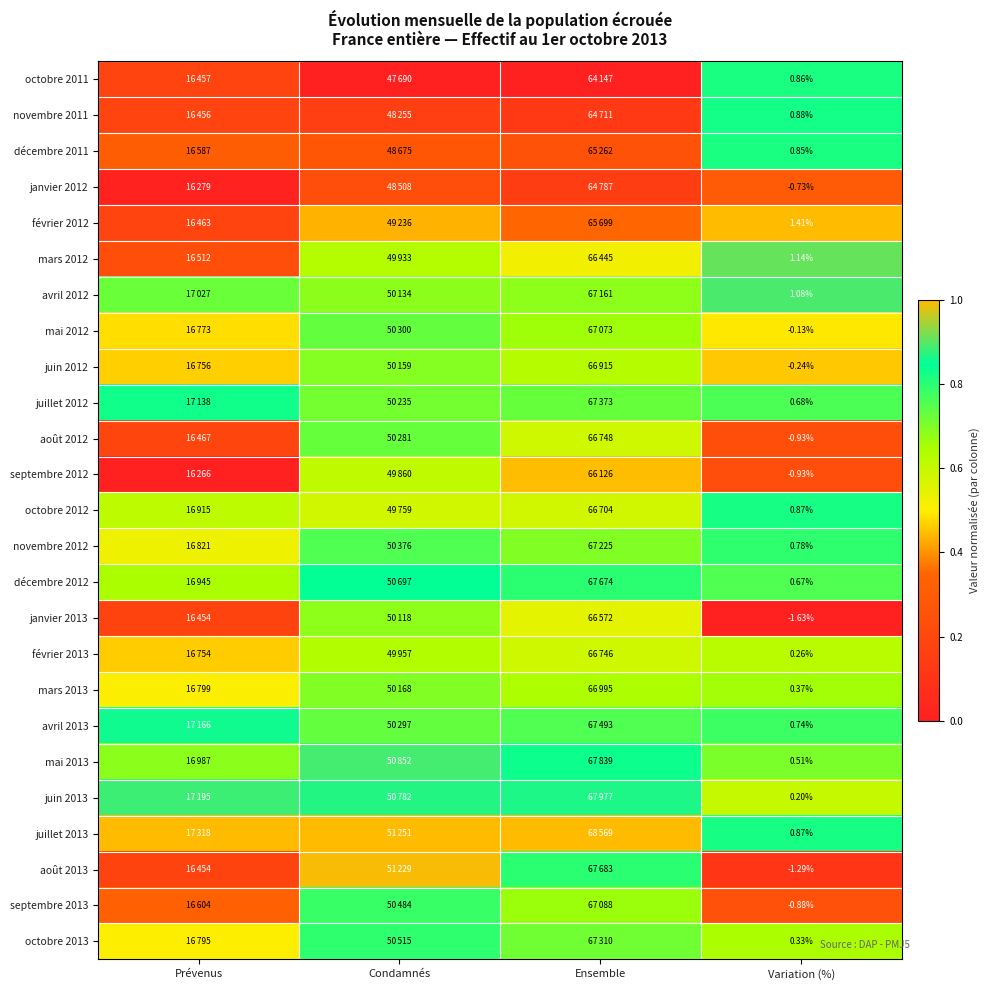

Which category has the lowest value in the août 2013 series?

Variation (%)